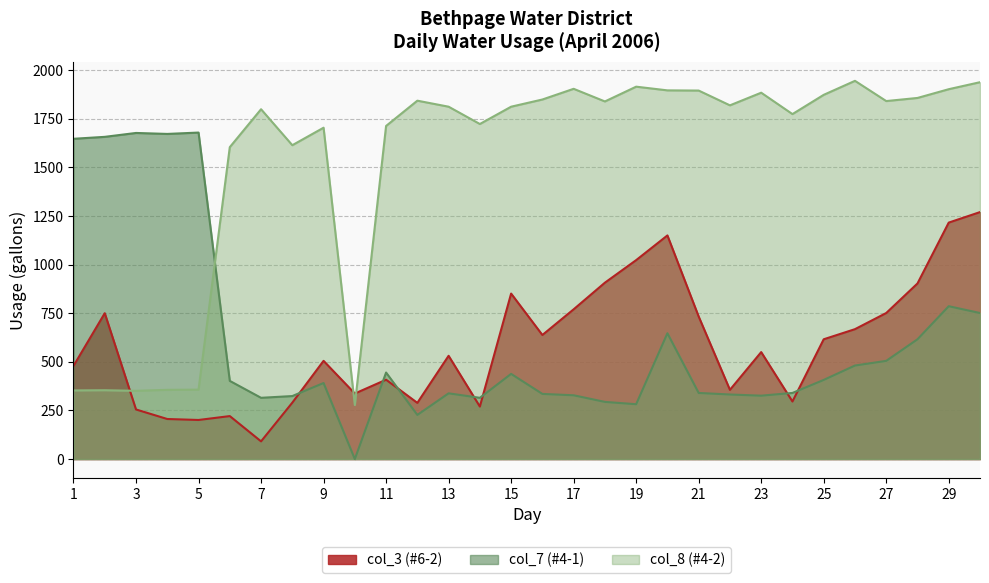

Reading right to left, transcribe all the data shown in this chart.

col_3 (#6-2): 30=1270	29=1216	28=903	27=751	26=668	25=616	24=296	23=550	22=356	21=733	20=1150	19=1023	18=907	17=770	16=638	15=851	14=270	13=531	12=289	11=408	10=337	9=505	8=290	7=91	6=221	5=201	4=206	3=255	2=750	1=479
col_7 (#4-1): 30=751	29=786	28=616	27=505	26=481	25=407	24=340	23=326	22=332	21=340	20=647	19=282	18=294	17=328	16=335	15=438	14=315	13=338	12=227	11=445	10=0	9=391	8=324	7=315	6=402	5=1679	4=1672	3=1677	2=1657	1=1647
col_8 (#4-2): 30=1938	29=1902	28=1857	27=1841	26=1945	25=1873	24=1774	23=1884	22=1819	21=1895	20=1896	19=1915	18=1839	17=1904	16=1849	15=1812	14=1723	13=1812	12=1843	11=1713	10=278	9=1704	8=1614	7=1799	6=1604	5=357	4=356	3=351	2=354	1=353